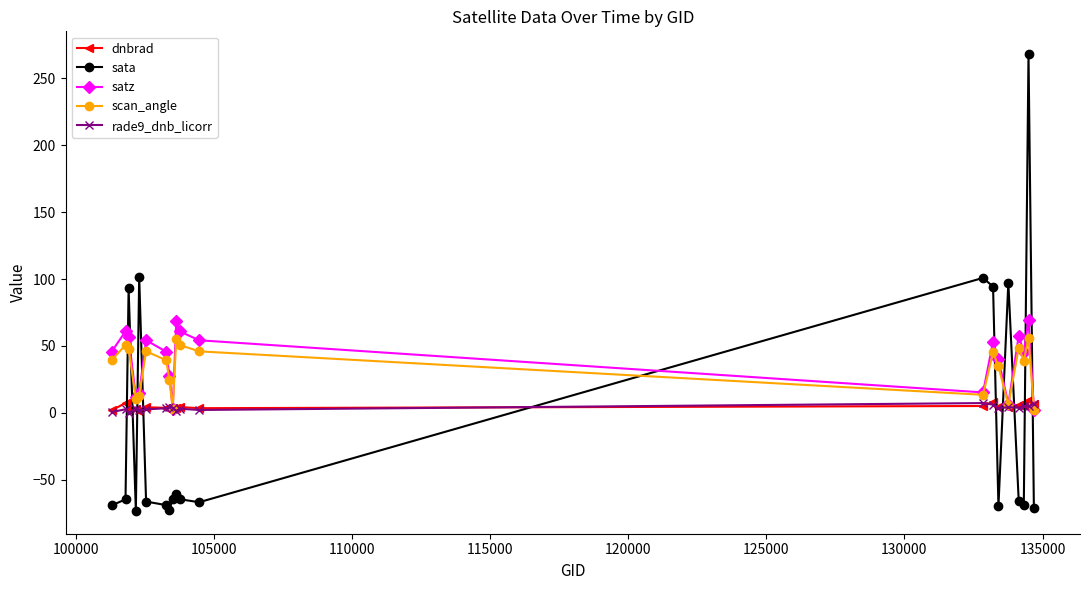

What is the average value of the satz series?

39.7